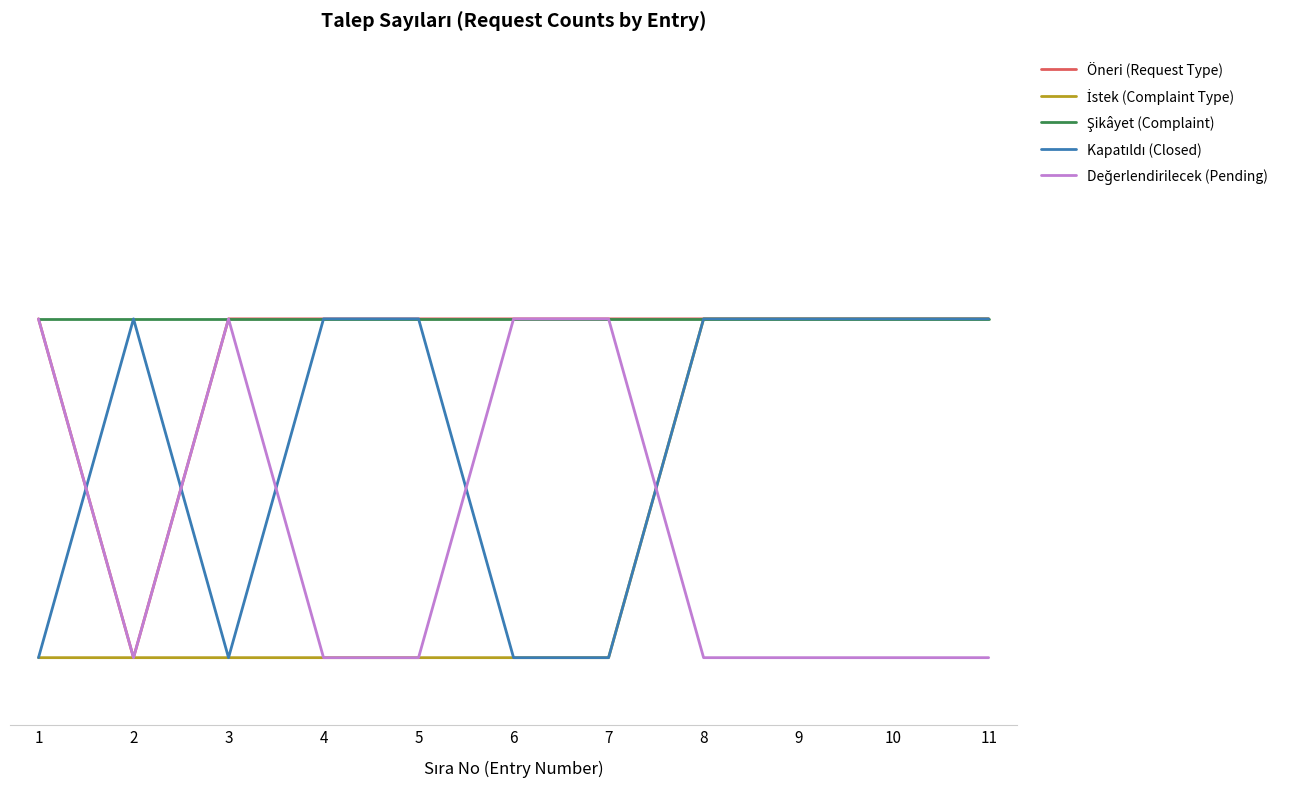

Does the chart display data point markers on the line(s)?

No